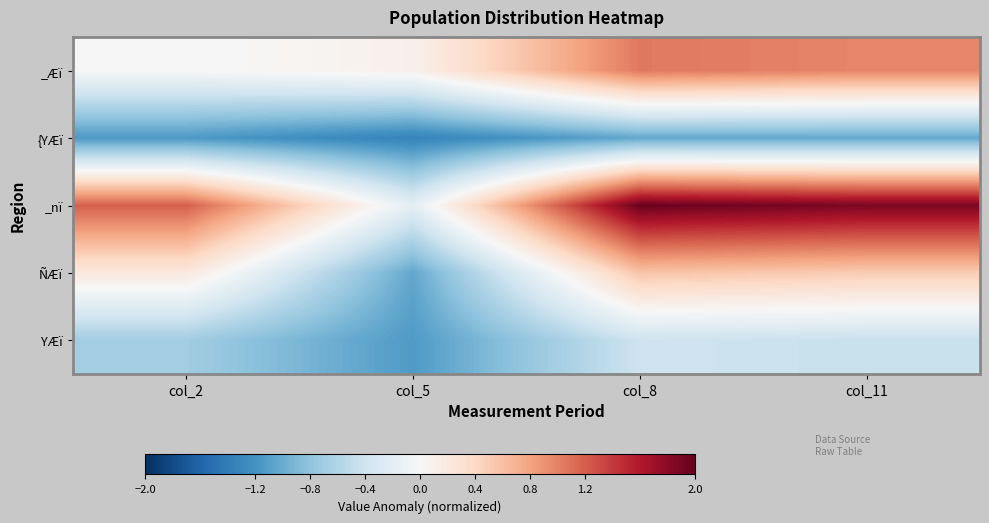

Reading left to right, what are all the values shown in this chart?

_Æï: col_2=-0.0	col_5=0.1	col_8=1.1	col_11=1.0
{YÆï: col_2=-1.1	col_5=-1.3	col_8=-1.0	col_11=-1.0
_nï: col_2=1.2	col_5=-0.2	col_8=2.0	col_11=1.9
ÑÆï: col_2=0.2	col_5=-1.0	col_8=0.6	col_11=0.5
YÆï: col_2=-0.7	col_5=-1.1	col_8=-0.4	col_11=-0.5